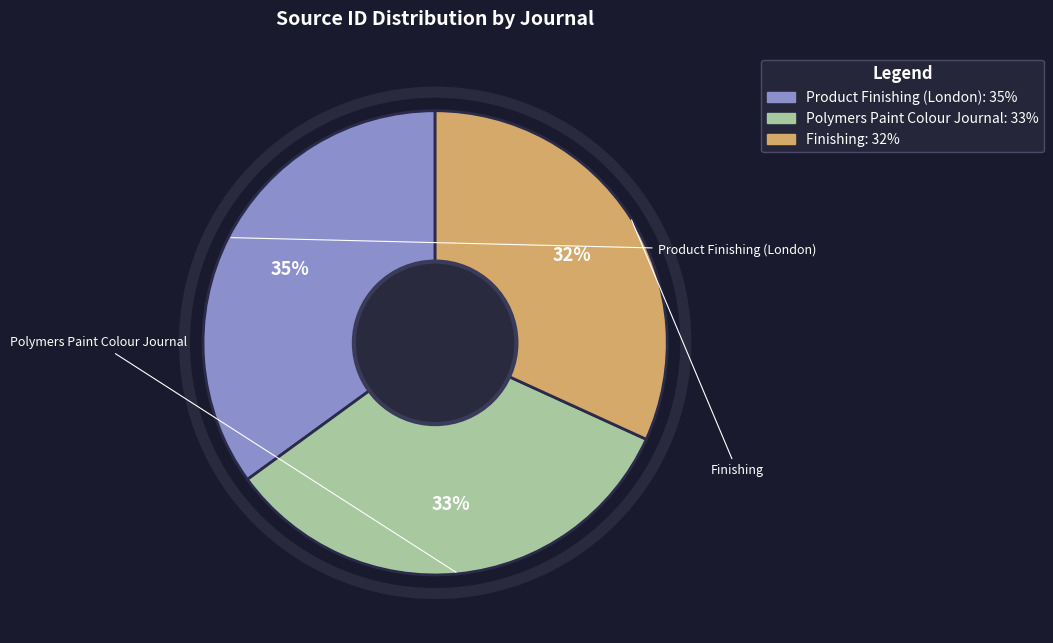

Does Finishing account for over 50% of the chart?

No